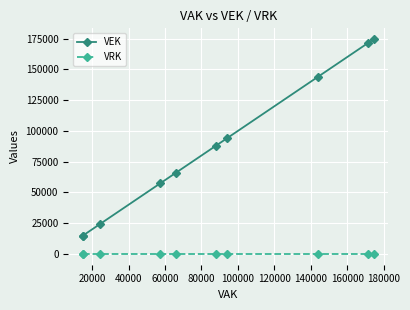

Rank the series by their maximum value, from highest to lowest.

VEK, VRK